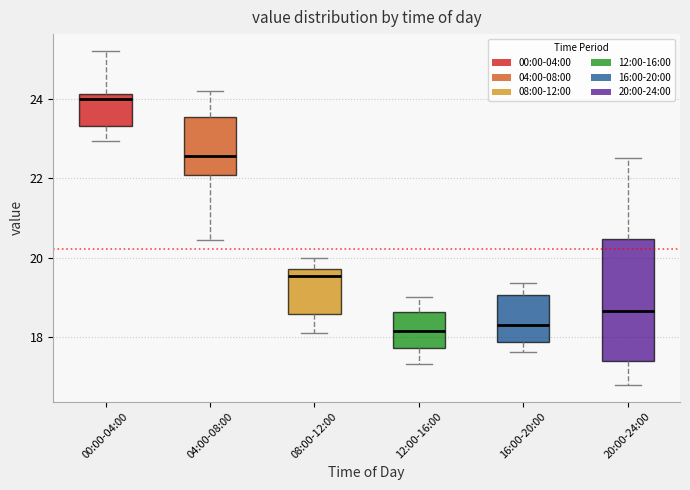

Which box is the tallest, from its lower edge to its upper edge?

20:00-24:00